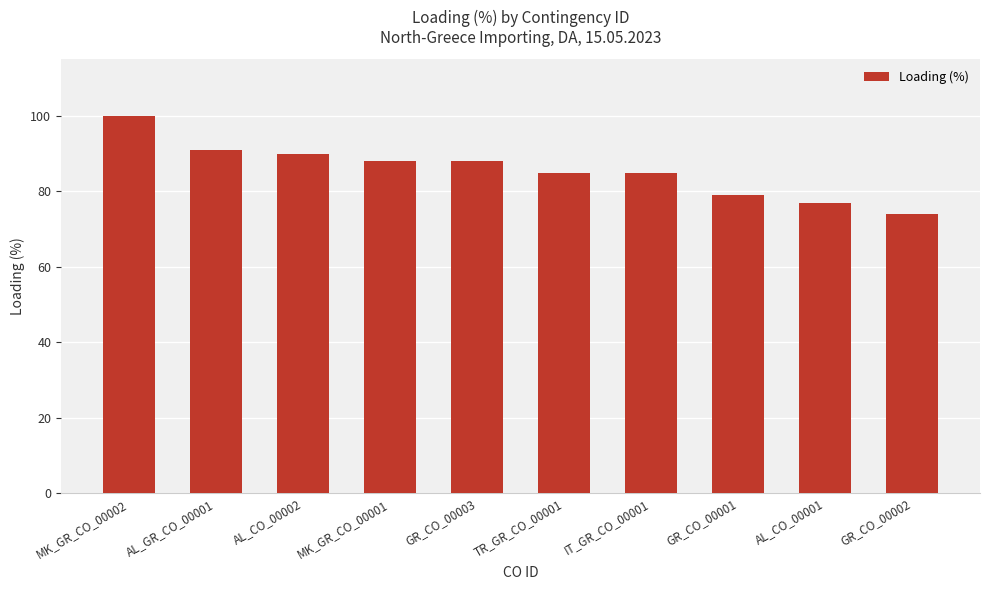

Is it true that the value at GR_CO_00003 is 88?

True